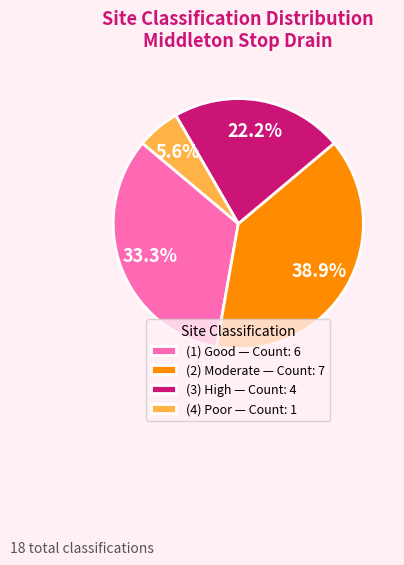

Which has a higher value, (2) Moderate — Count: 7 or (4) Poor — Count: 1?

(2) Moderate — Count: 7